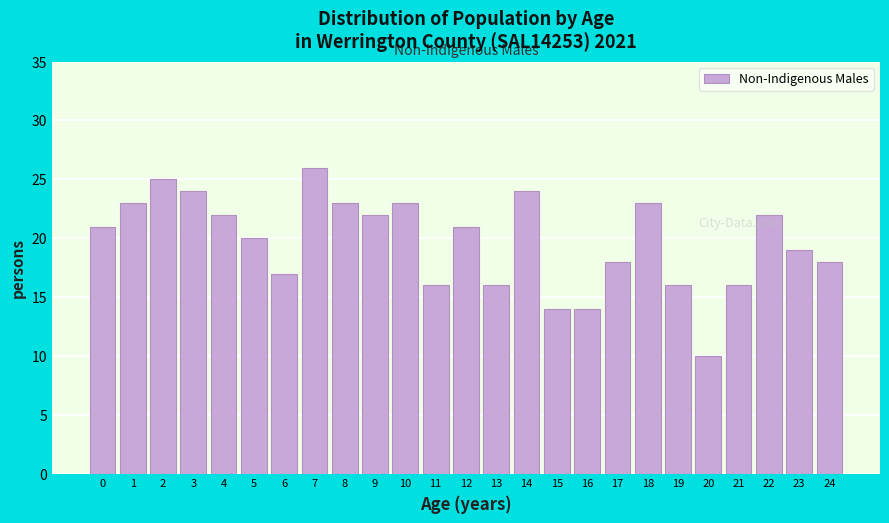

Reading left to right, extract all data points from this chart.

21	23	25	24	22	20	17	26	23	22	23	16	21	16	24	14	14	18	23	16	10	16	22	19	18